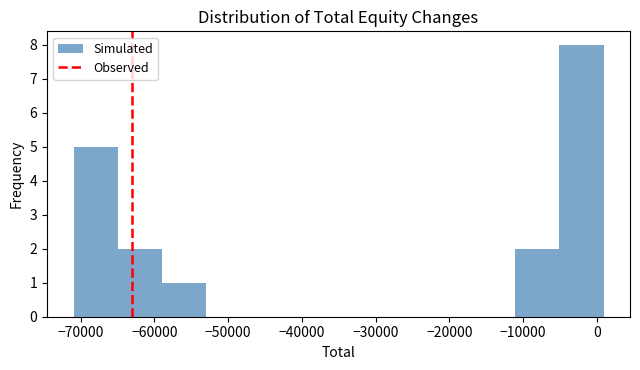

Over which range of the x-axis is the bar tallest?

-5000 to 1000